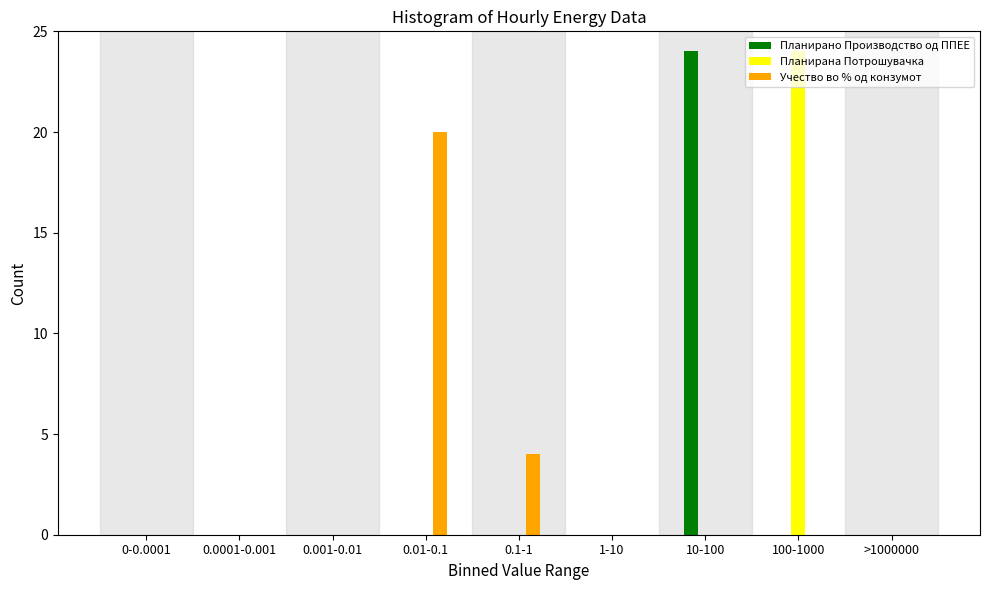

The Планирано Производство од ППЕЕ series shows 31 at 10-100. True or false?

False